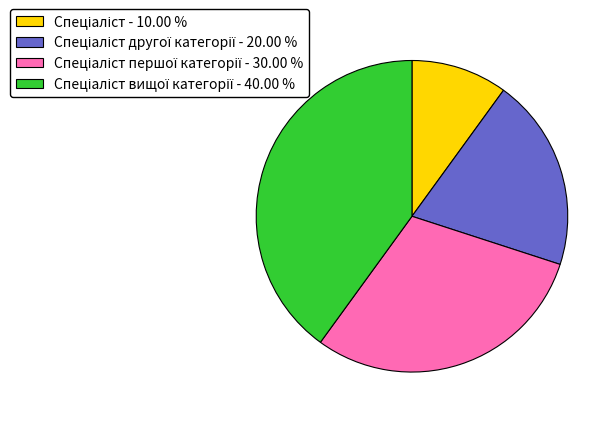

Does any single category account for the majority?

No